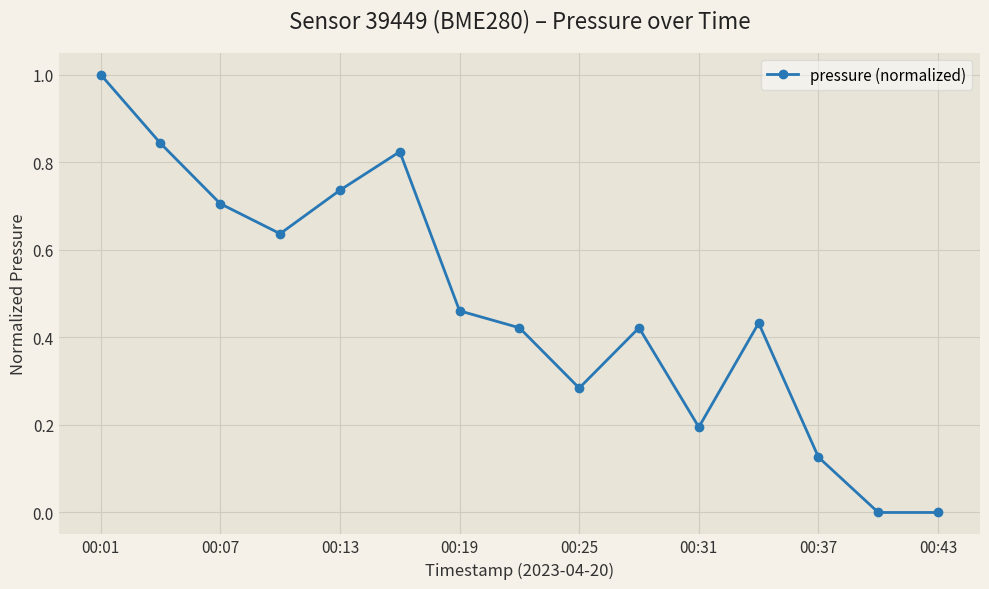

What is the difference between the maximum and minimum values?

1.0